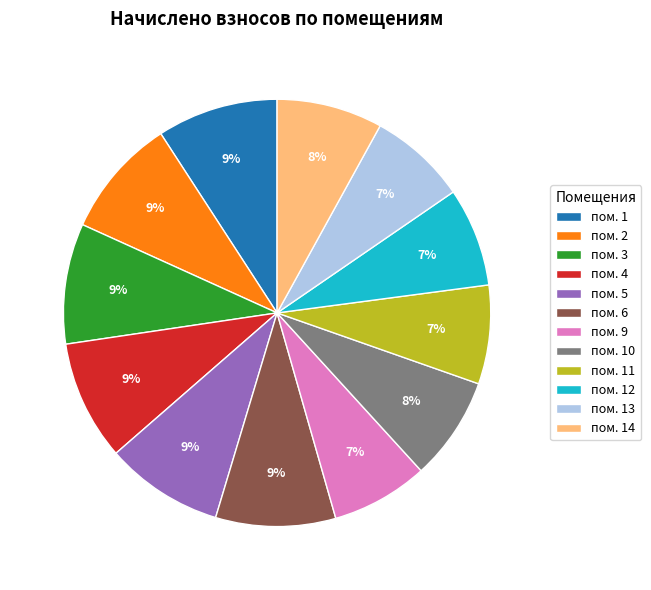

To the nearest percent, what is the combined percentage of пом. 3 and пом. 10?

17%